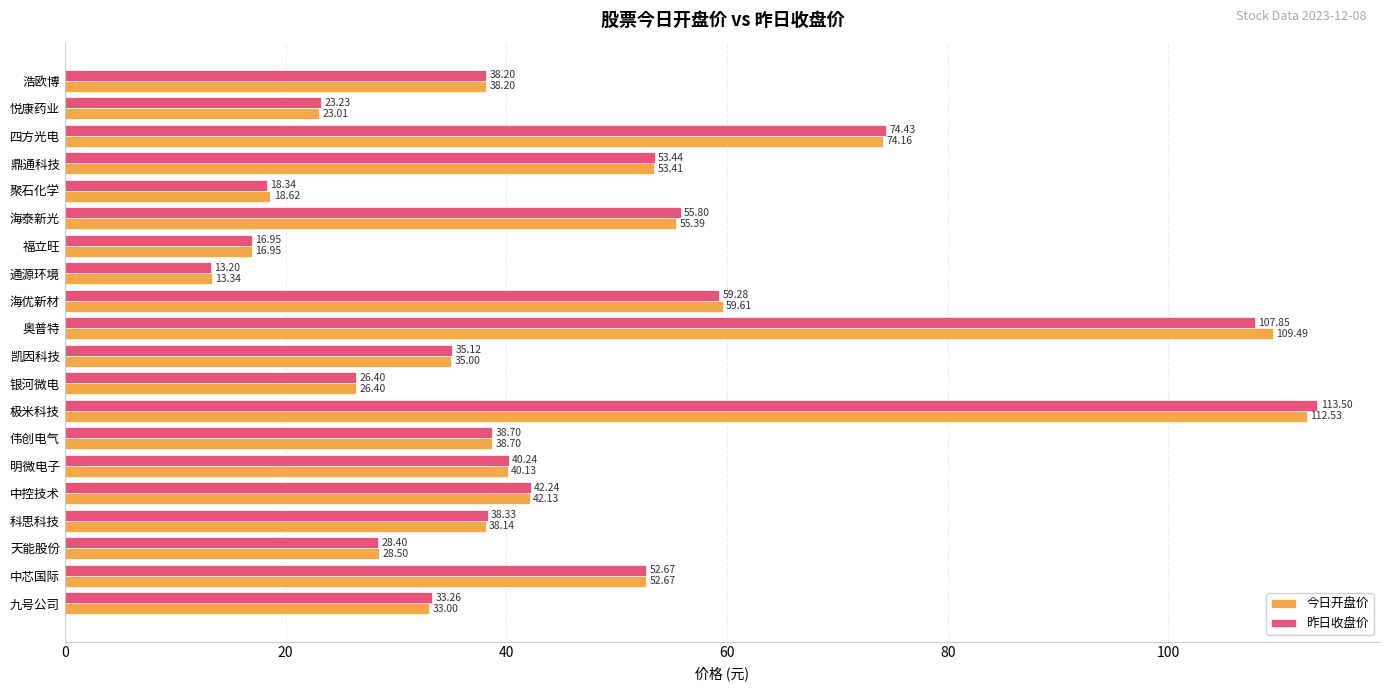

Rank the series by their average value, from highest to lowest.

昨日收盘价, 今日开盘价